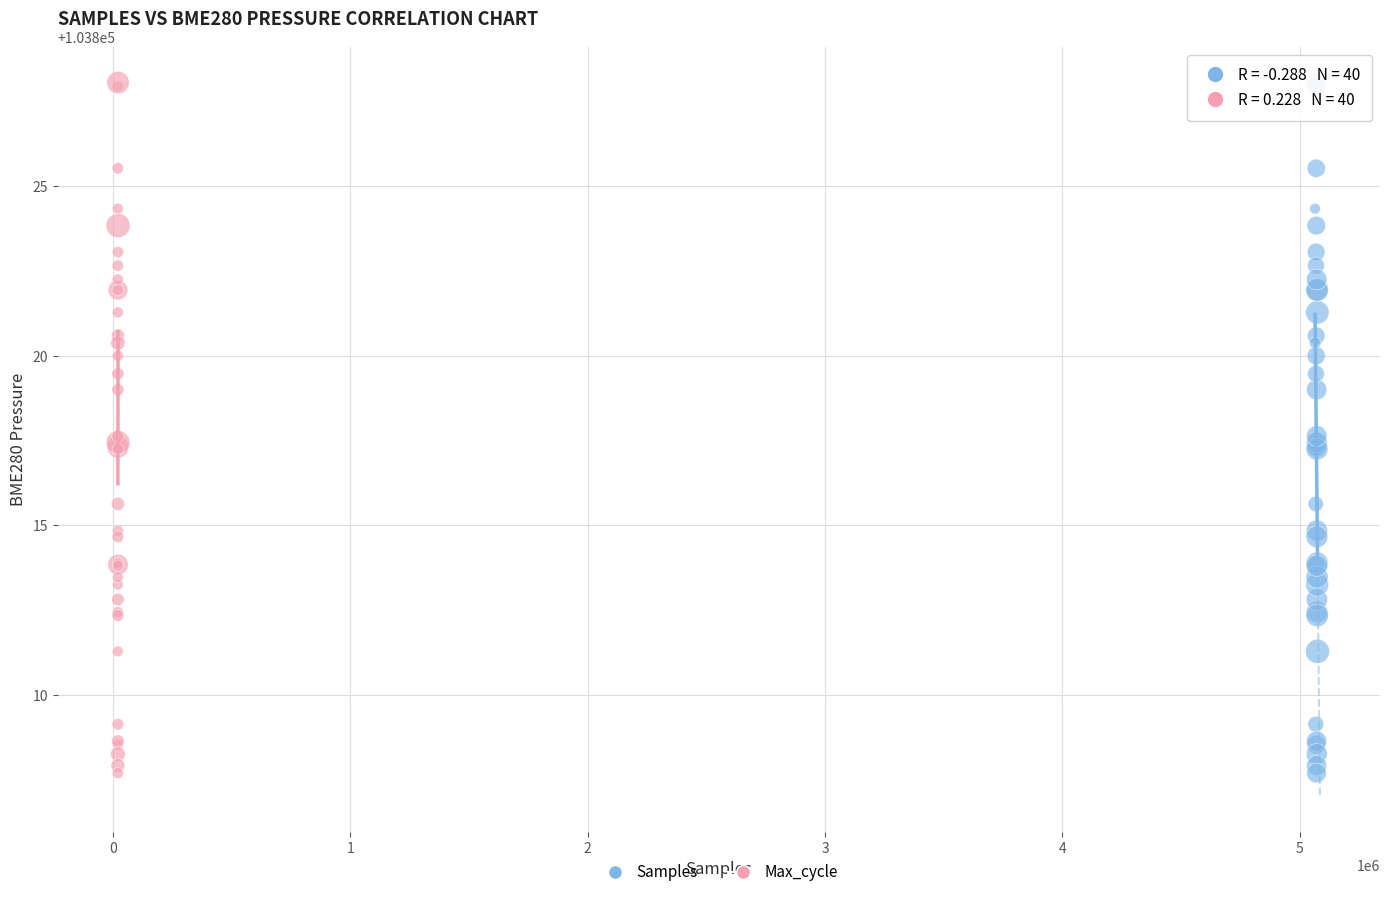

What are all the series names shown in the legend?

Samples, Max_cycle